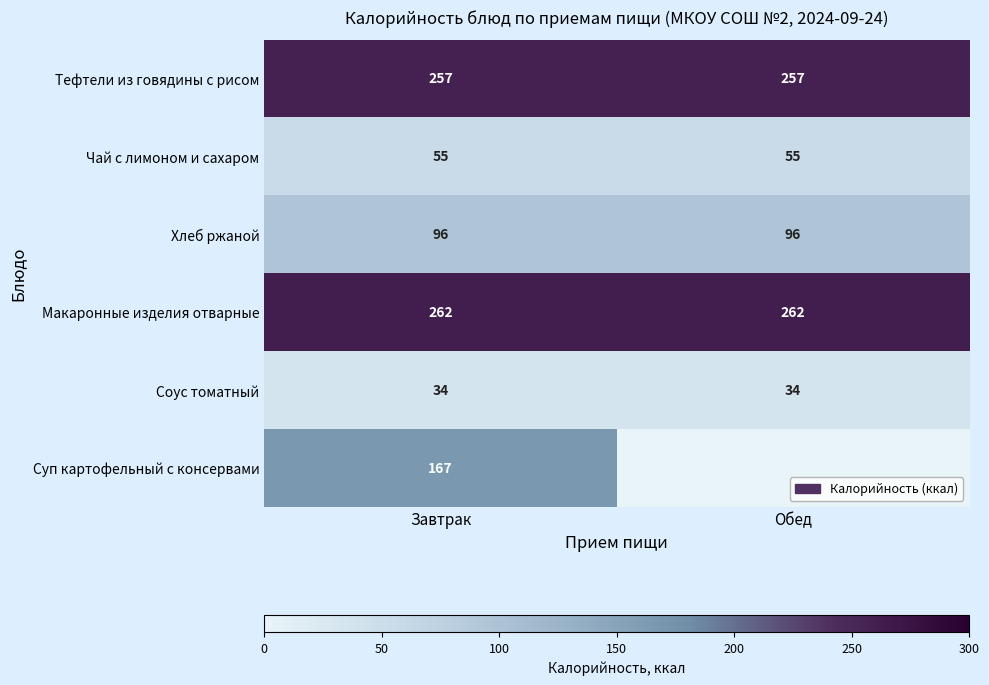

What is the approximate value of Тефтели из говядины с рисом at Завтрак?

257